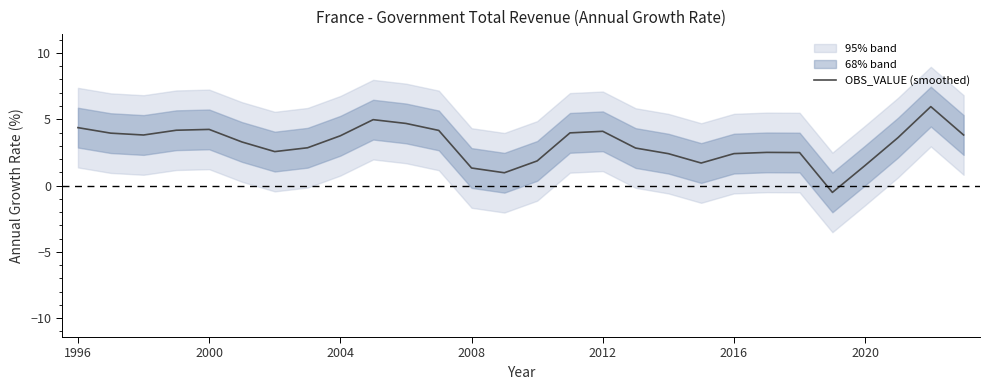

The value of OBS_VALUE (smoothed) at 2000 is 4.2. True or false?

True